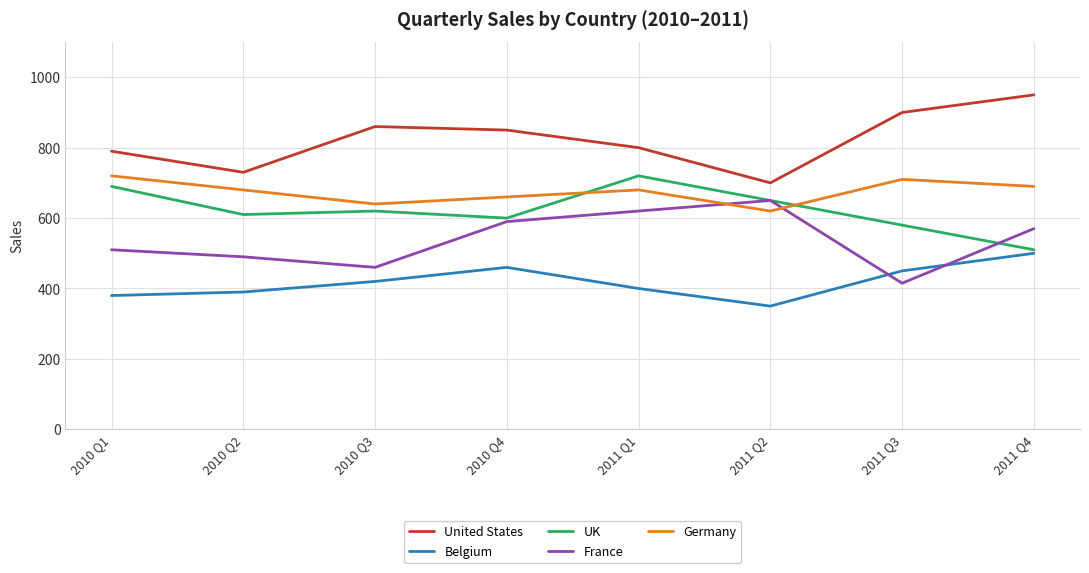

Which series changed the most between 2011 Q1 and 2011 Q3?

France